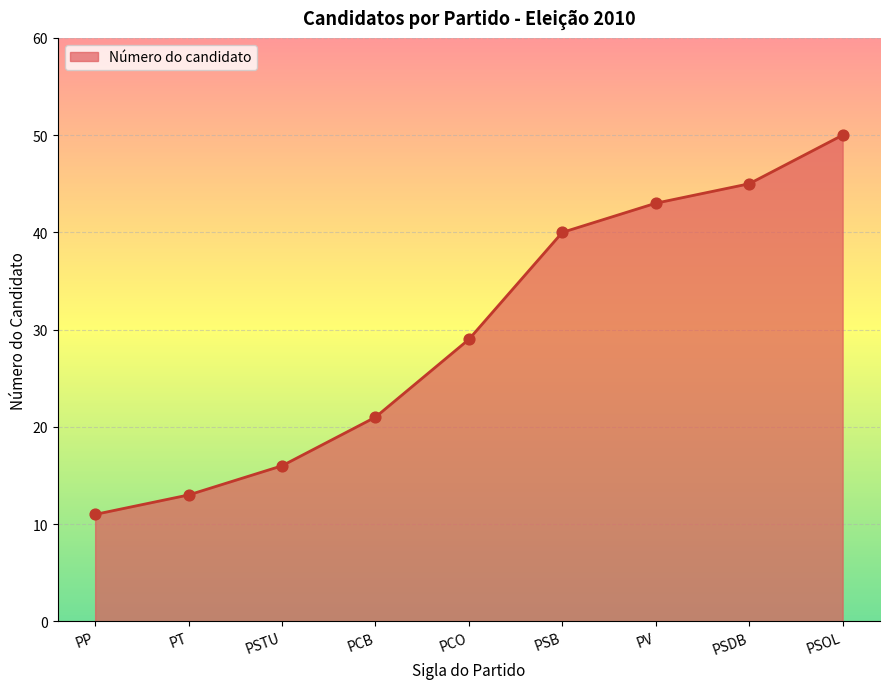

What is the change in value from PSB to PSOL?

+10